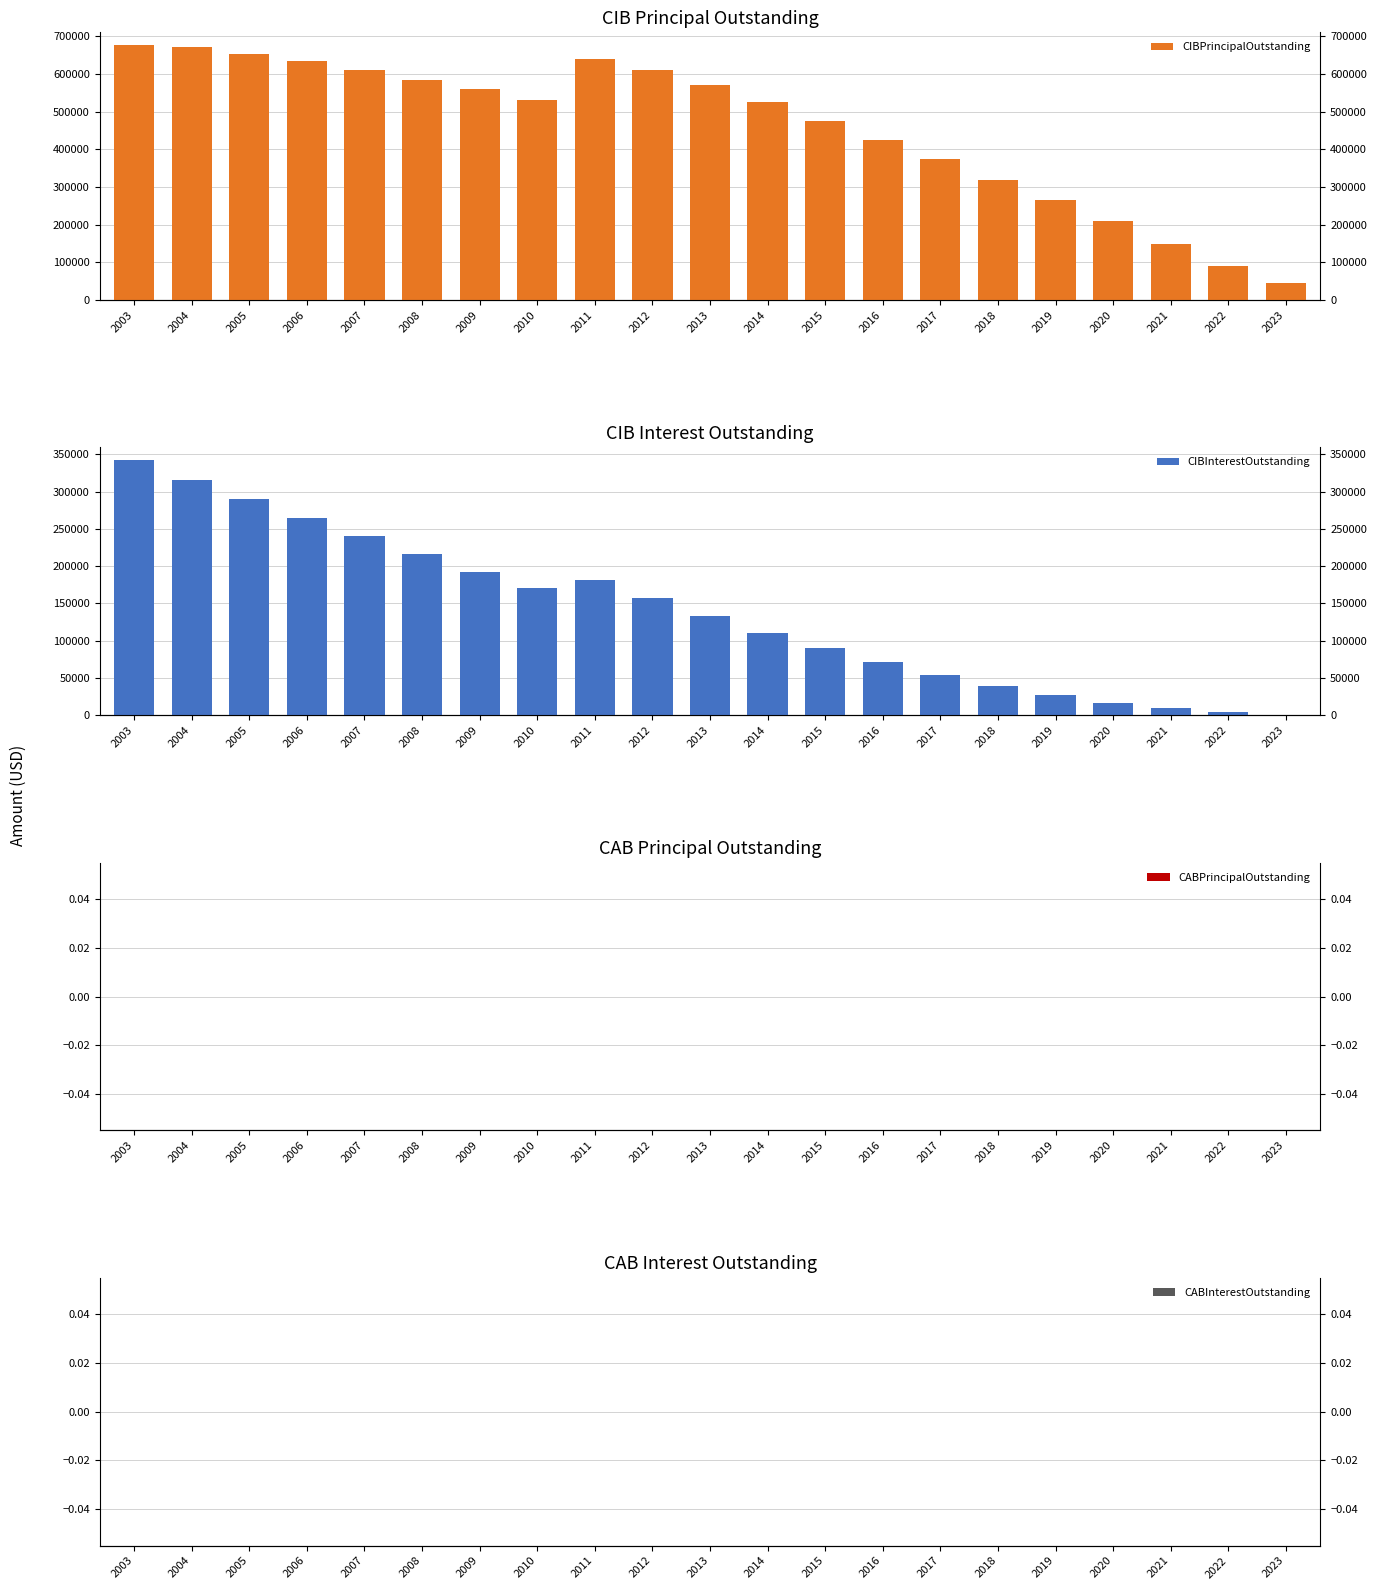

Is it true that CIBInterestOutstanding equals 239765.0 at 2007?

True